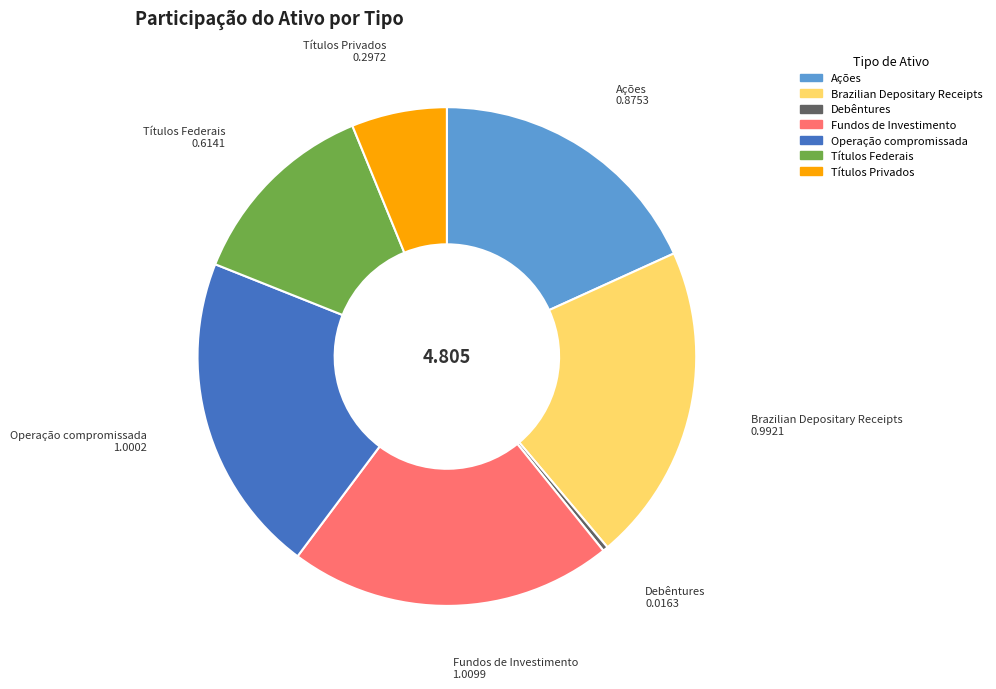

The Ações slice represents 12% of the pie. True or false?

False